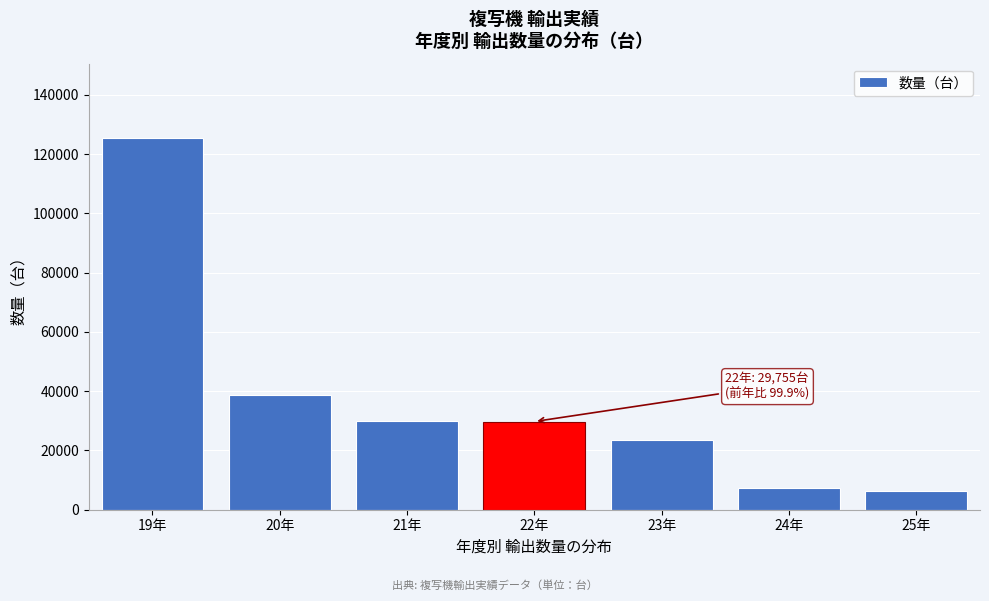

Is it true that the value at 25年 is 6178?

True